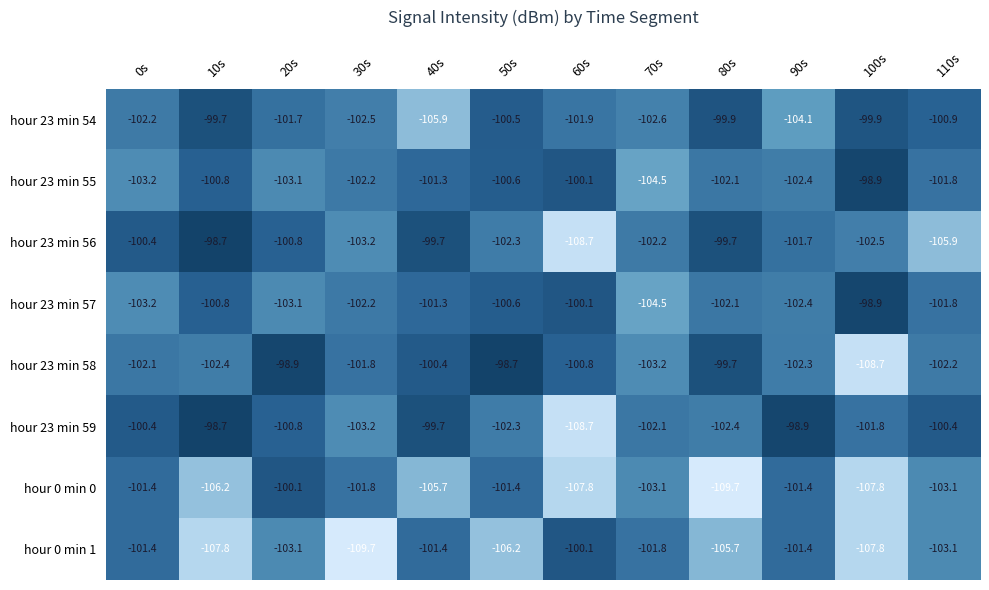

What value does the hour 23 min 55 series have at 40s?

-101.3